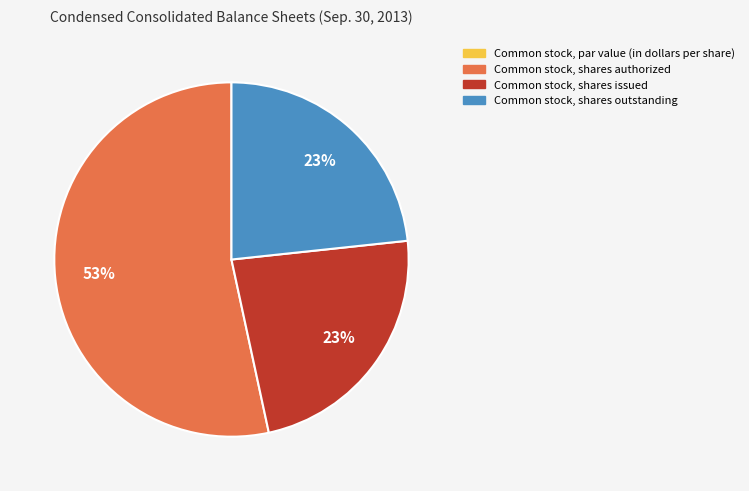

True or false: Common stock, shares authorized accounts for 63% of the total.

False